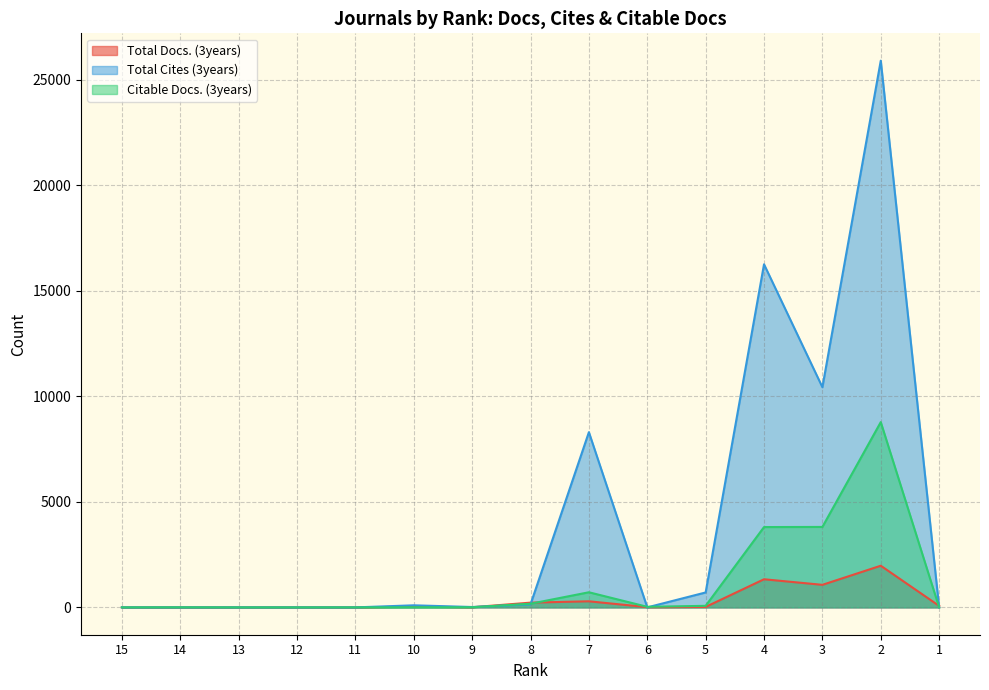

Which has a higher value, 4 or 5?

4